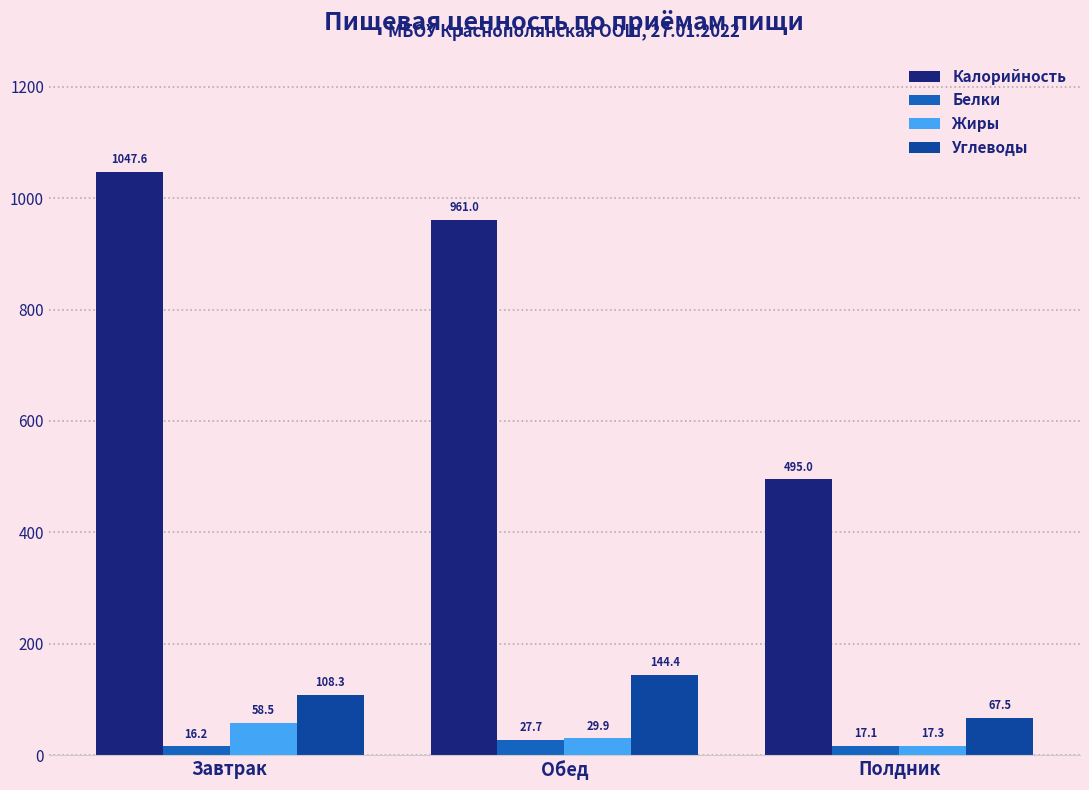

Which label corresponds to the smallest value in the chart?

Завтрак